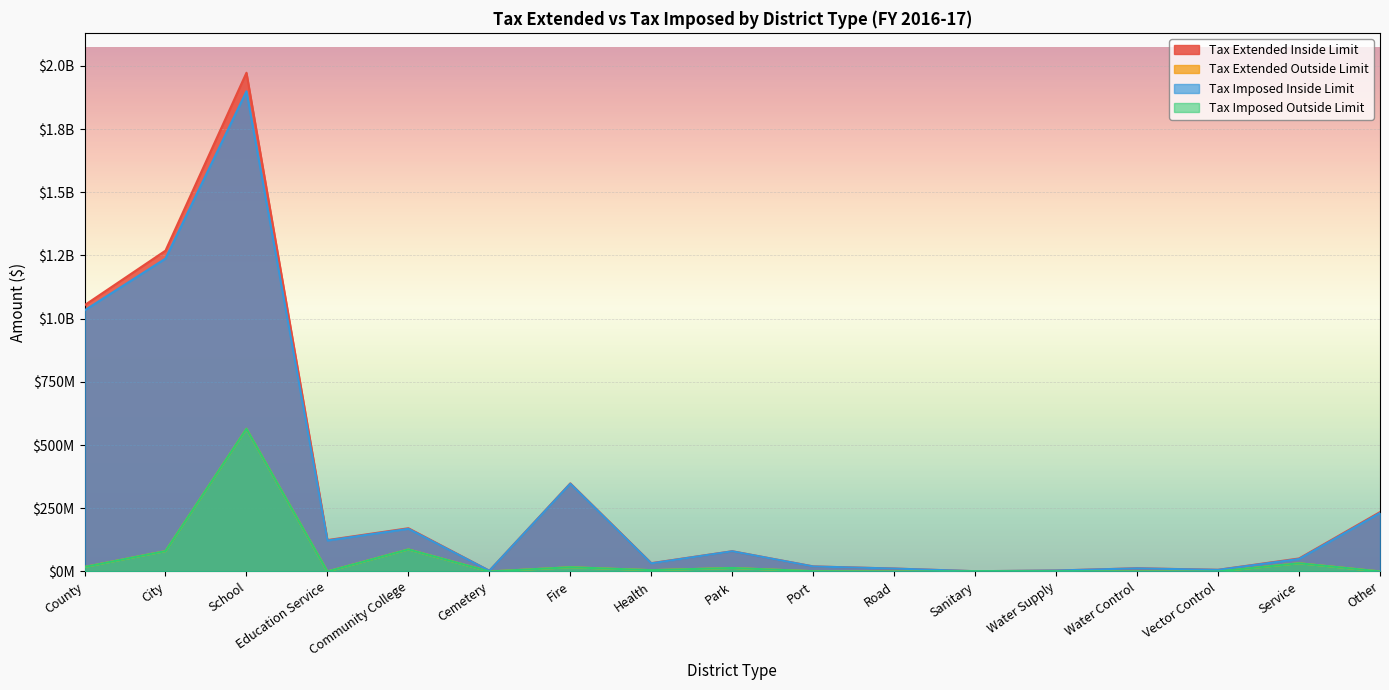

Reading left to right, what are all the values shown in this chart?

Tax Extended Inside Limit: 1053193679	1269043787	1972709389	124167187	171008587	2825290	348507146	32878782	80061079	19987321	11567305	1045012	3760596	12649448	6566946	51431359	234886120
Tax Extended Outside Limit: 17738846	80619061	564440348	0	87150997	0	16783777	5252885	13796136	1126297	0	1382652	1301469	258017	0	32517674	107458
Tax Imposed Inside Limit: 1032703848	1237640800	1899467926	122387517	168717764	2794054	347314548	32141442	79881423	19760691	11562943	1044704	3759091	12393807	6306561	49361157	231385547
Tax Imposed Outside Limit: 17738855	80619083	564440373	0	87151051	0	16783791	5252847	13796140	1126298	0	1382652	1301470	258017	0	32517726	107458